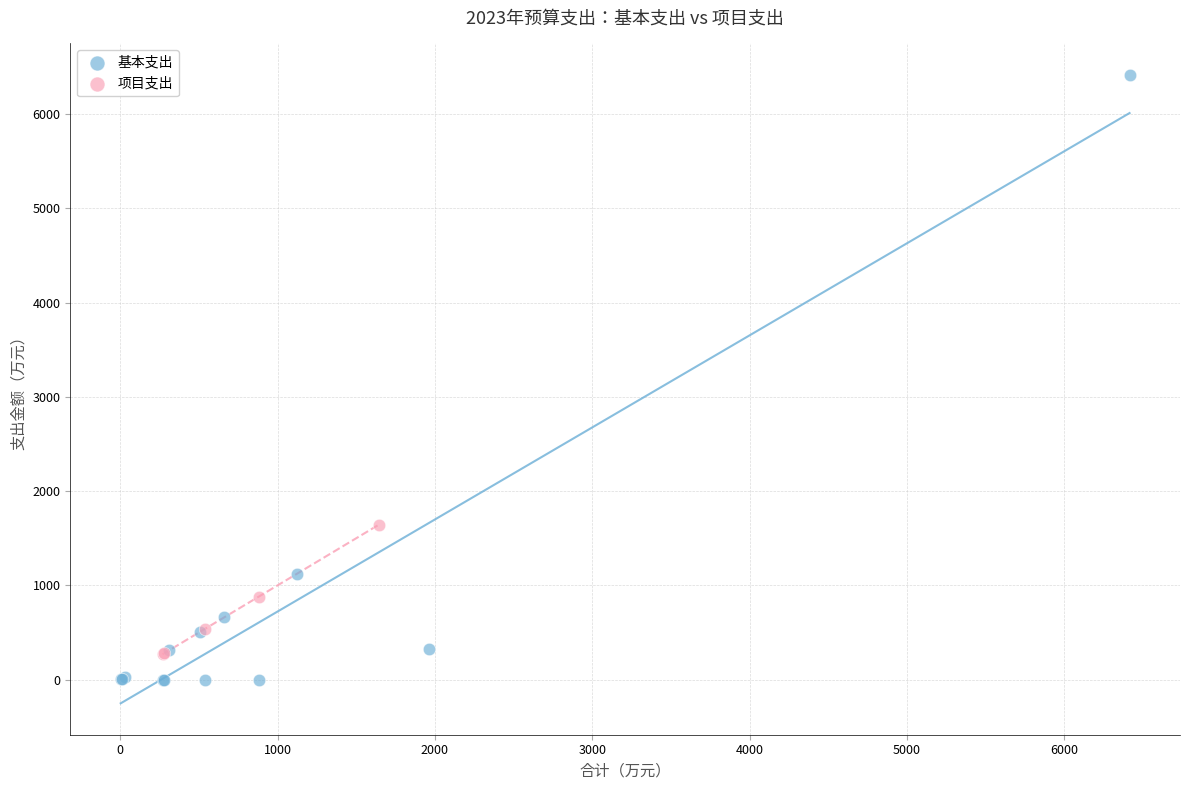

Which series reaches the maximum Y coordinate?

基本支出